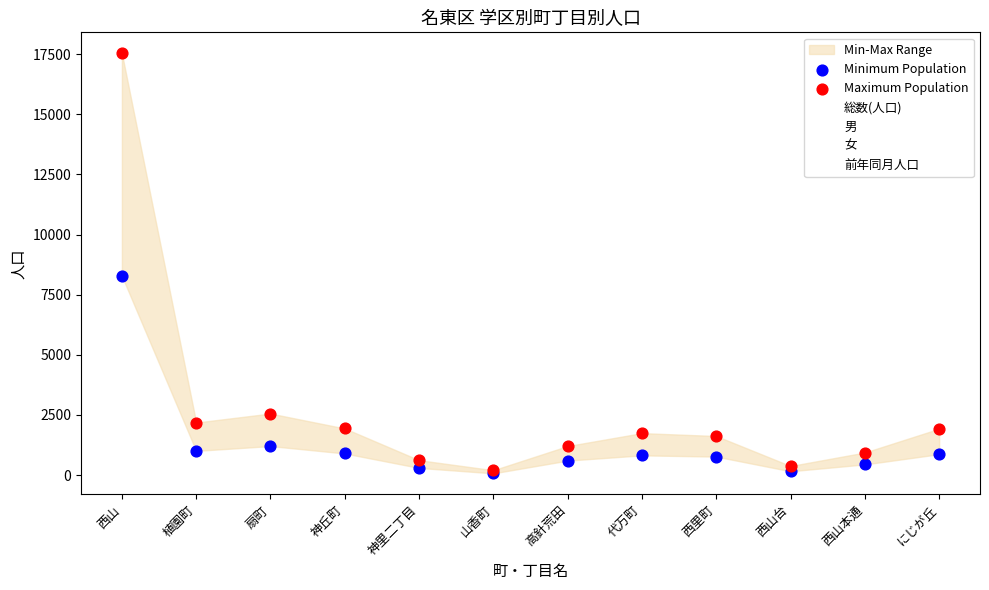

Which series has the widest spread of Y values?

前年同月人口